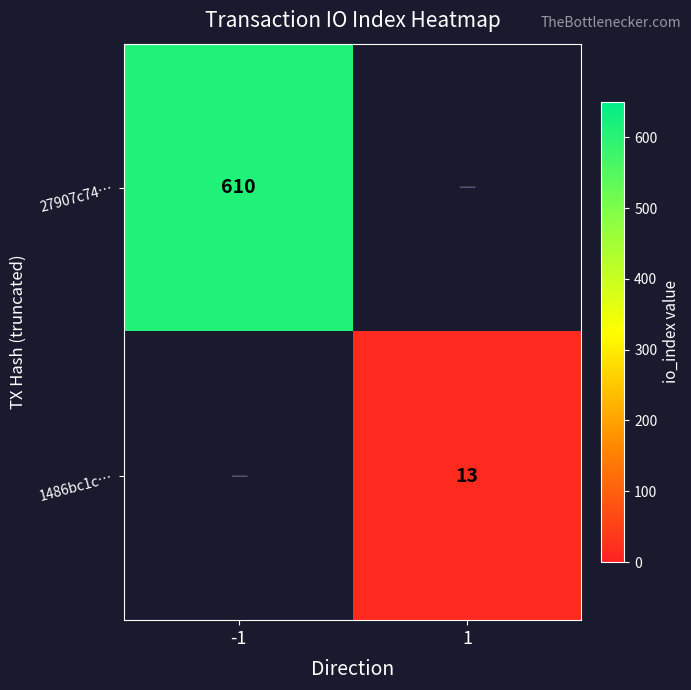

Is it true that 1486bc1c… equals 13 at 1?

True